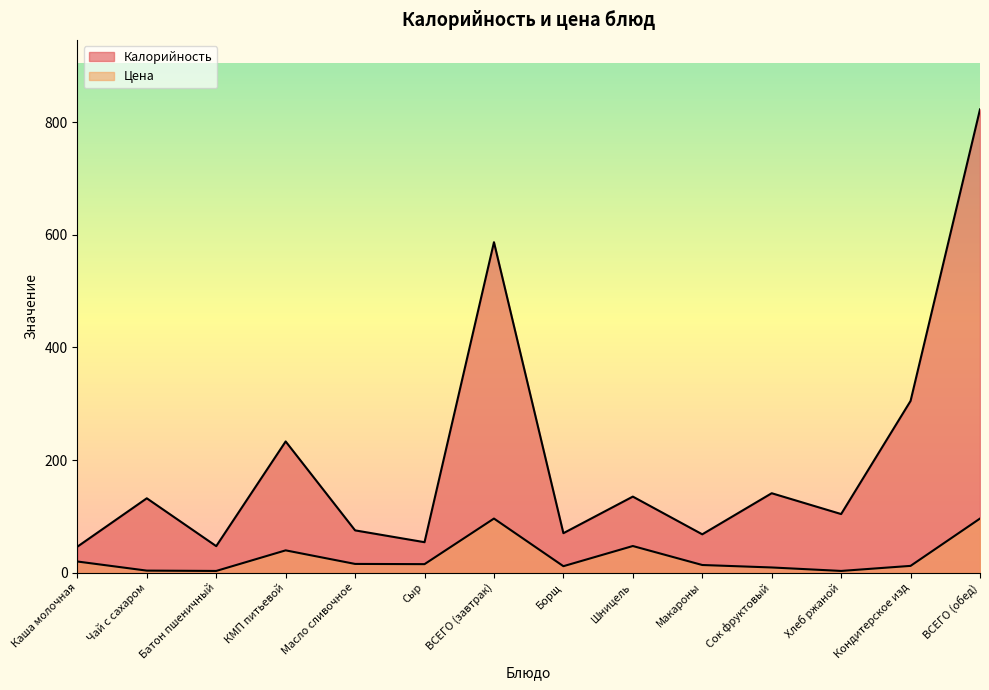

Between ВСЕГО (завтрак) and Макароны, which is larger?

ВСЕГО (завтрак)